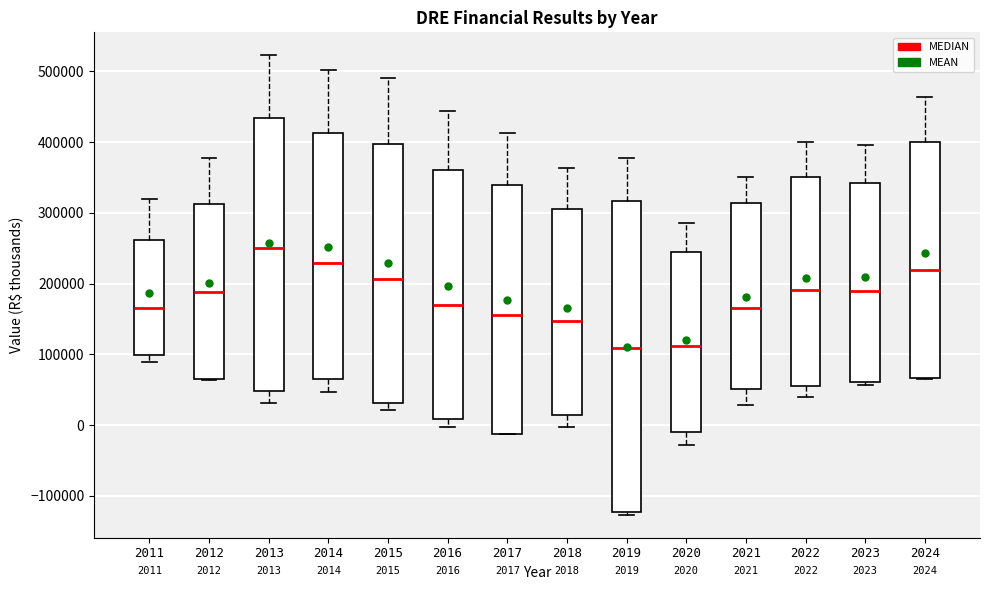

Comparing the boxes themselves (not the whiskers), which one is the tallest?

2019